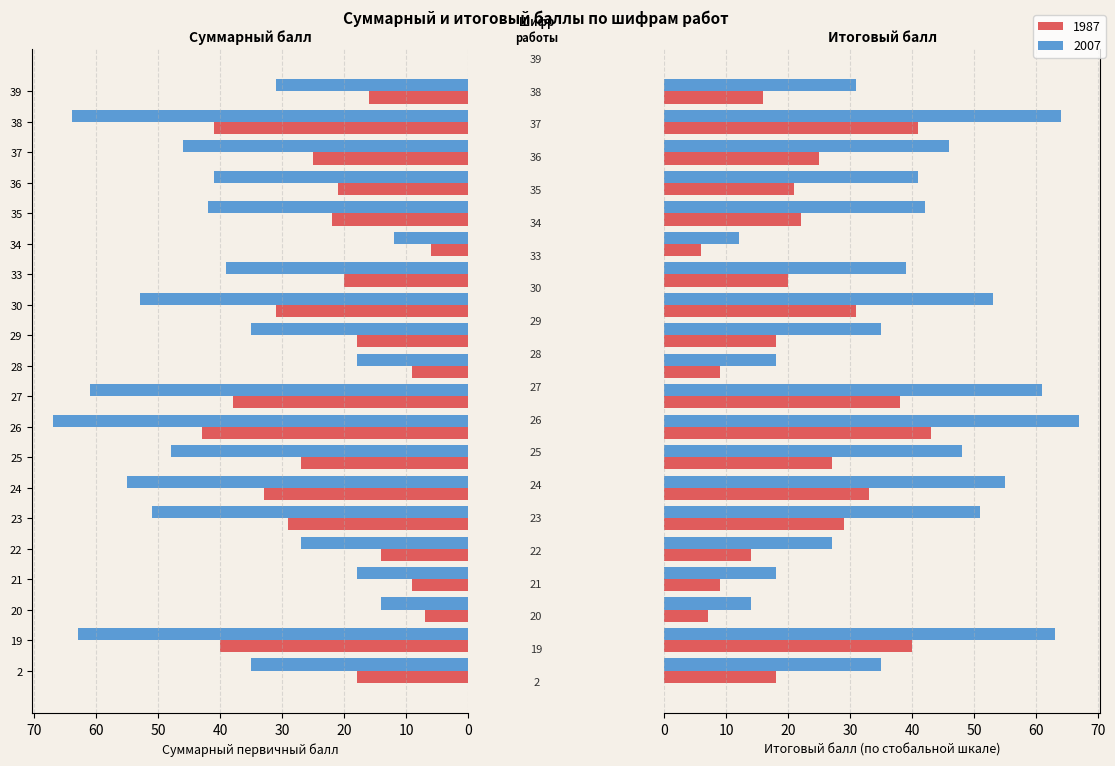

Which category has the highest value in the 1987 series?

26